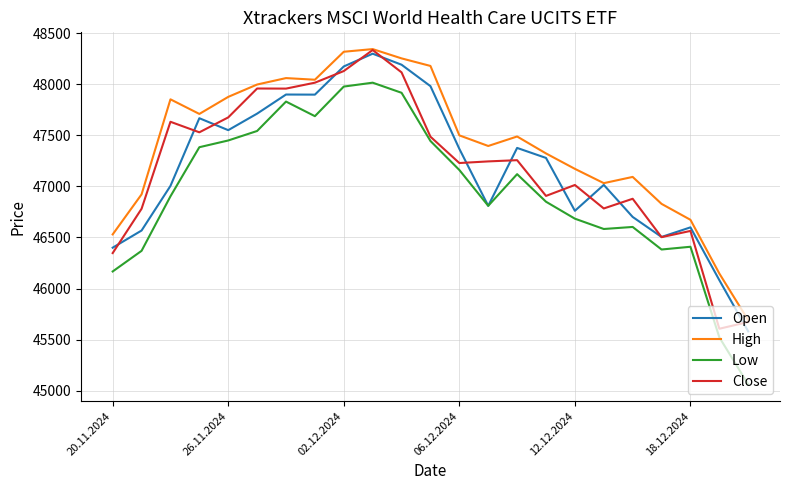

Which series has the largest range (max minus min)?

Low